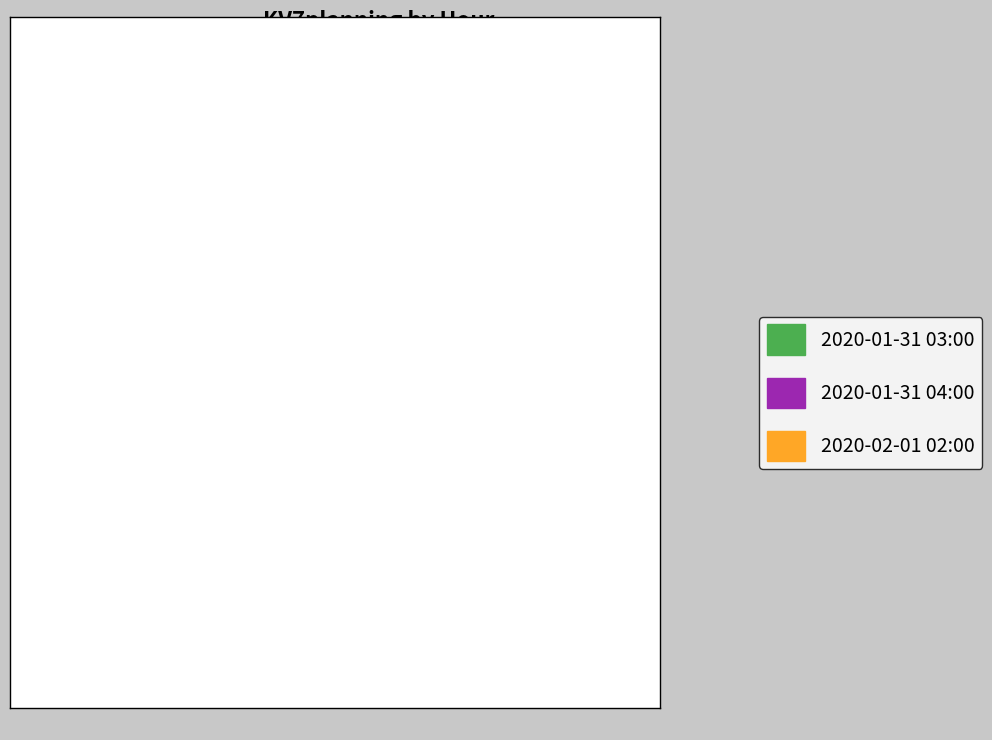

What is the largest slice in the pie chart?

2020-01-31 03:00